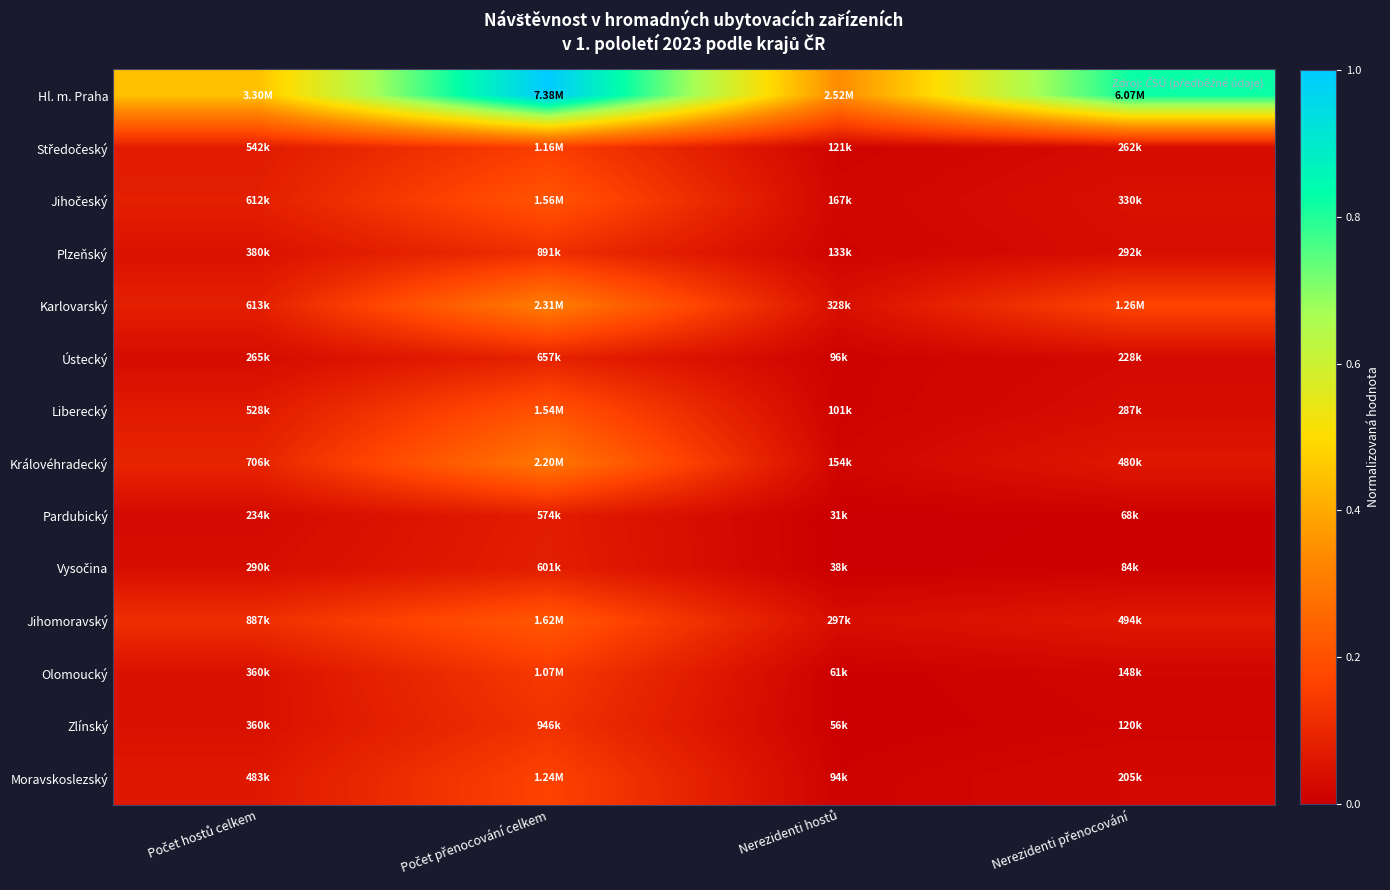

Which series has the largest total across all categories?

Hl. m. Praha